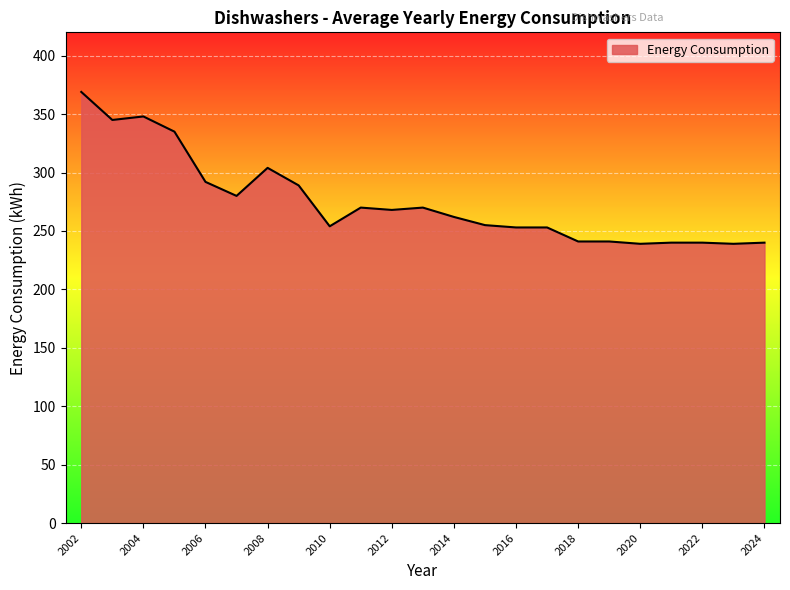

What is the minimum value shown in the chart?

239